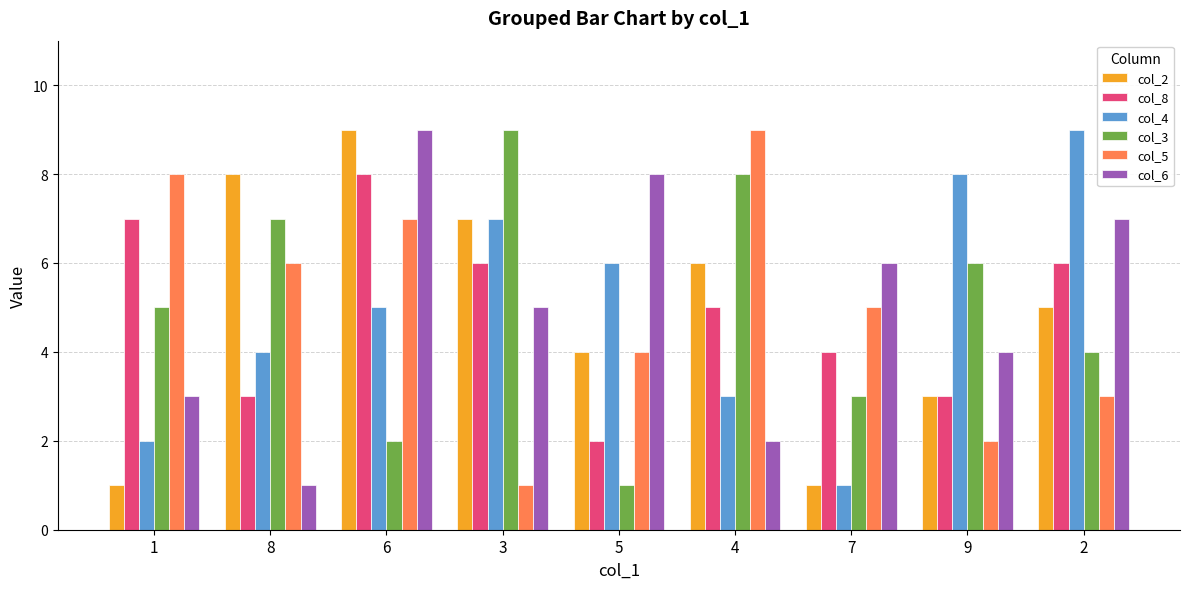

Reading left to right, list all the values displayed in this chart.

col_2: 1=1	8=8	6=9	3=7	5=4	4=6	7=1	9=3	2=5
col_8: 1=7	8=3	6=8	3=6	5=2	4=5	7=4	9=3	2=6
col_4: 1=2	8=4	6=5	3=7	5=6	4=3	7=1	9=8	2=9
col_3: 1=5	8=7	6=2	3=9	5=1	4=8	7=3	9=6	2=4
col_5: 1=8	8=6	6=7	3=1	5=4	4=9	7=5	9=2	2=3
col_6: 1=3	8=1	6=9	3=5	5=8	4=2	7=6	9=4	2=7